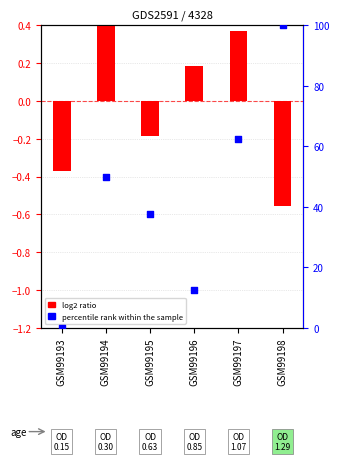

What is the total value across all series at GSM99198?

99.4